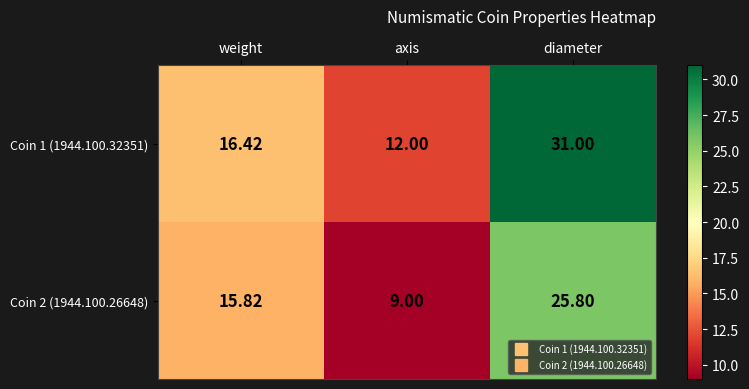

Count the number of categories in the chart.

3